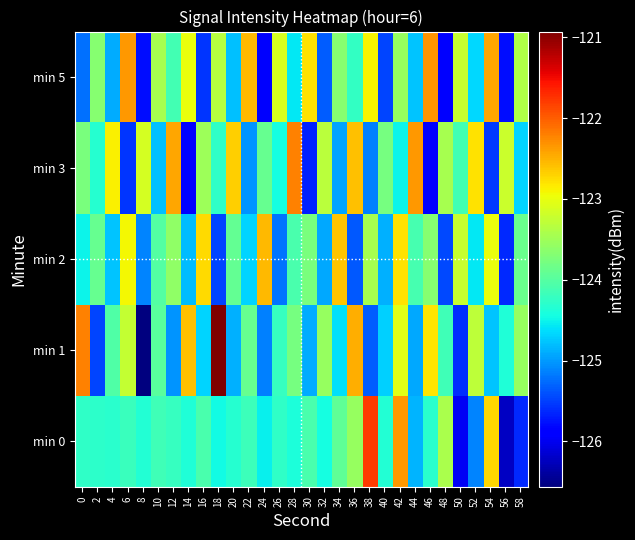

Between 16 and 0, which is larger?

16